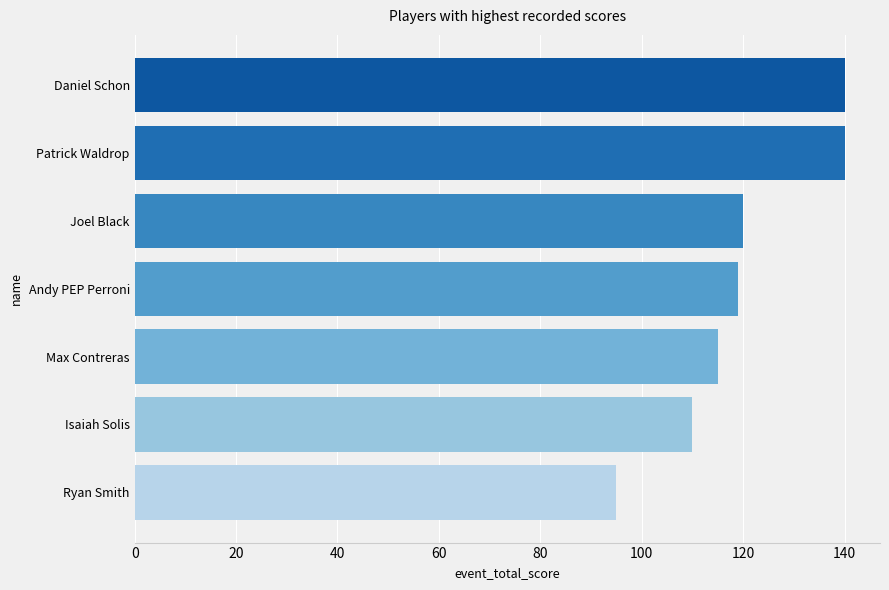

Count the values in the range 110 to 140.

6